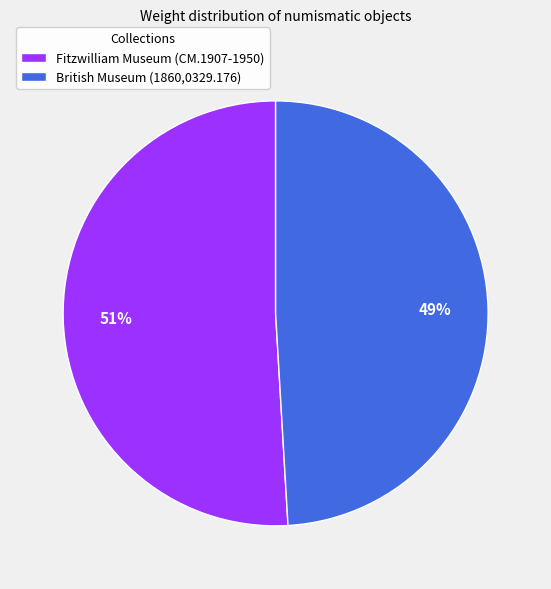

Which category has the smallest portion of the pie?

British Museum (1860,0329.176)